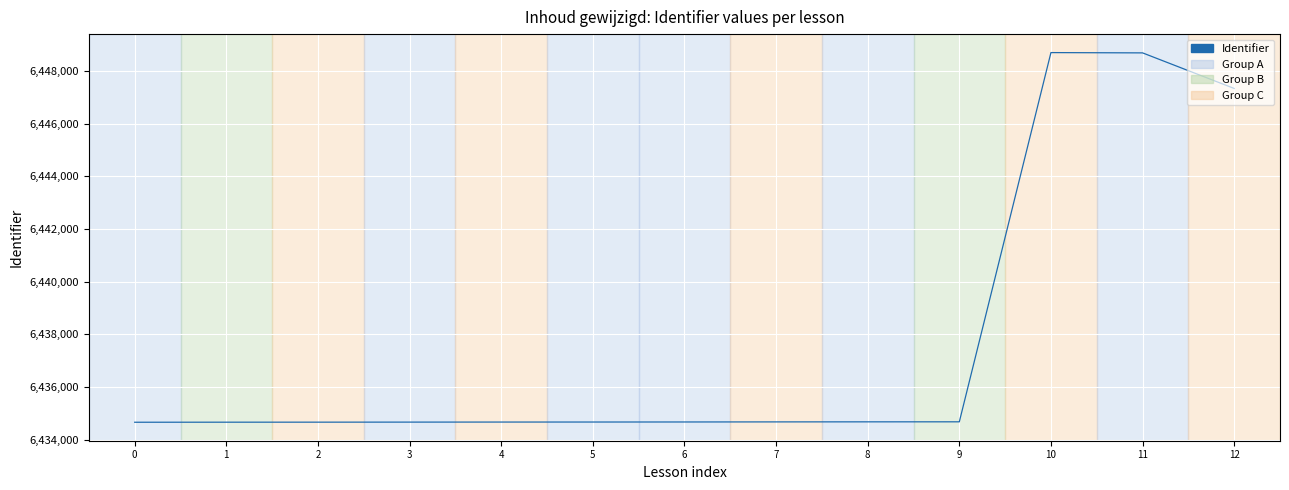

What is the maximum value shown in the chart?

6448697